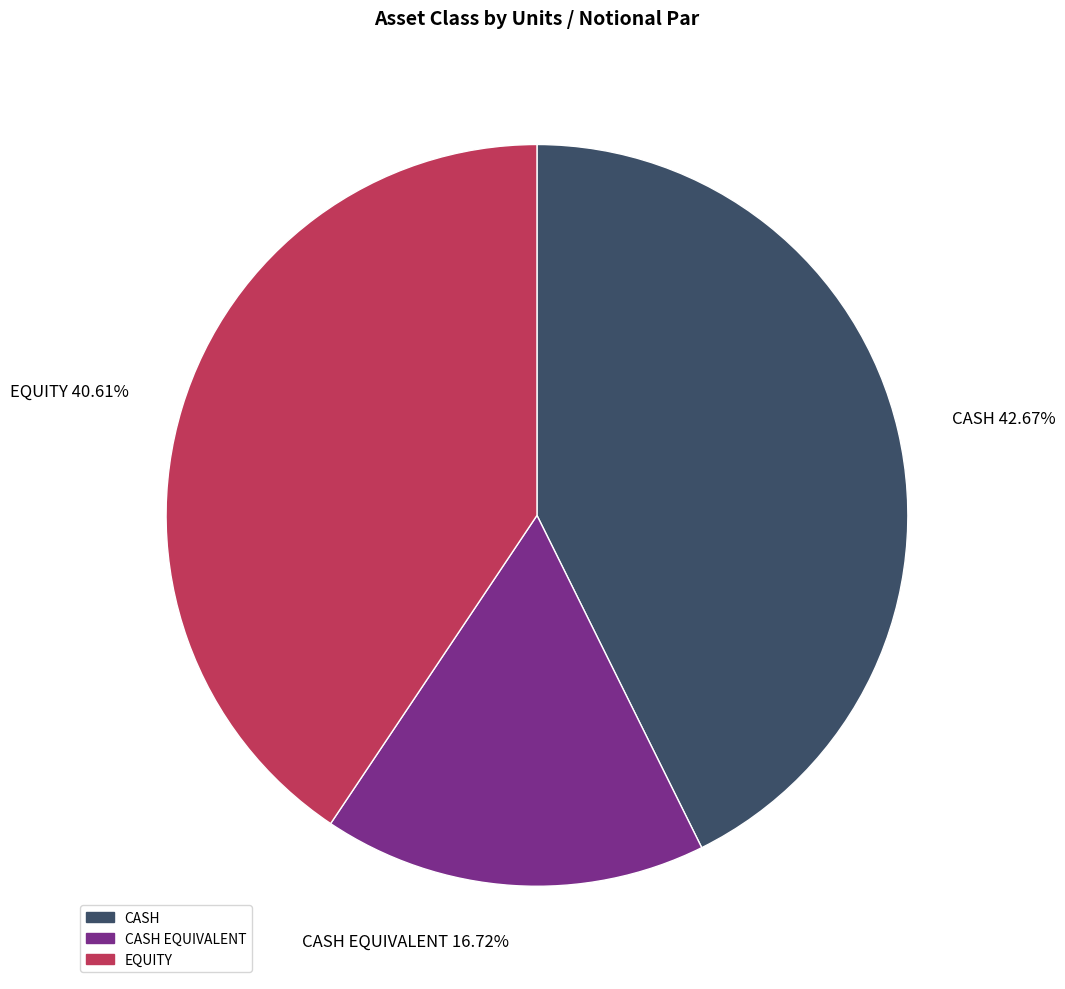

Do CASH 42.67% and CASH EQUIVALENT 16.72% together represent more than half of the pie?

Yes